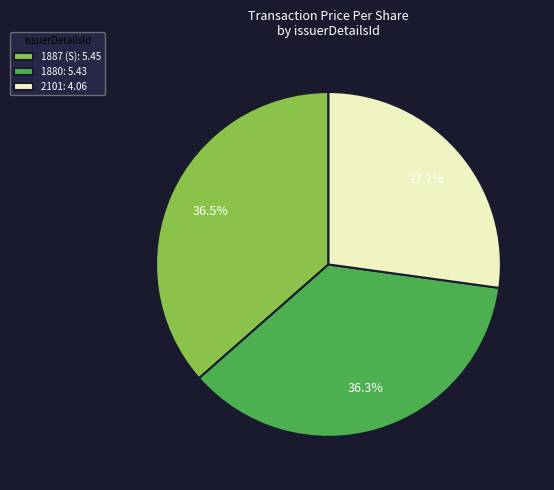

Approximately how many times larger is the value at 1880: 5.43 compared to 1887 (S): 5.45?

1.0